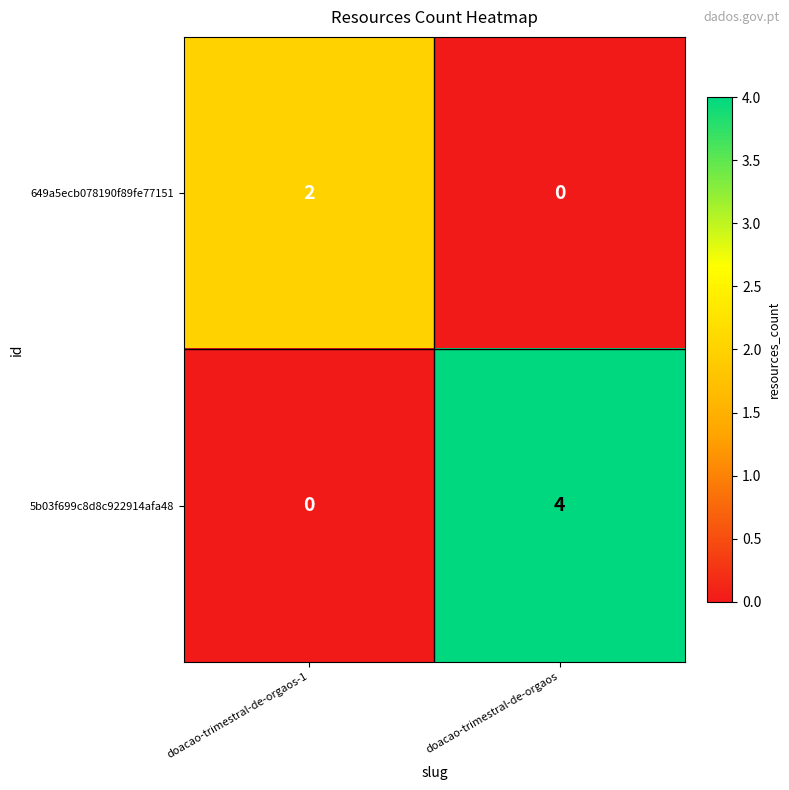

Where is 5b03f699c8d8c922914afa48 nearest to the value 2?

doacao-trimestral-de-orgaos-1